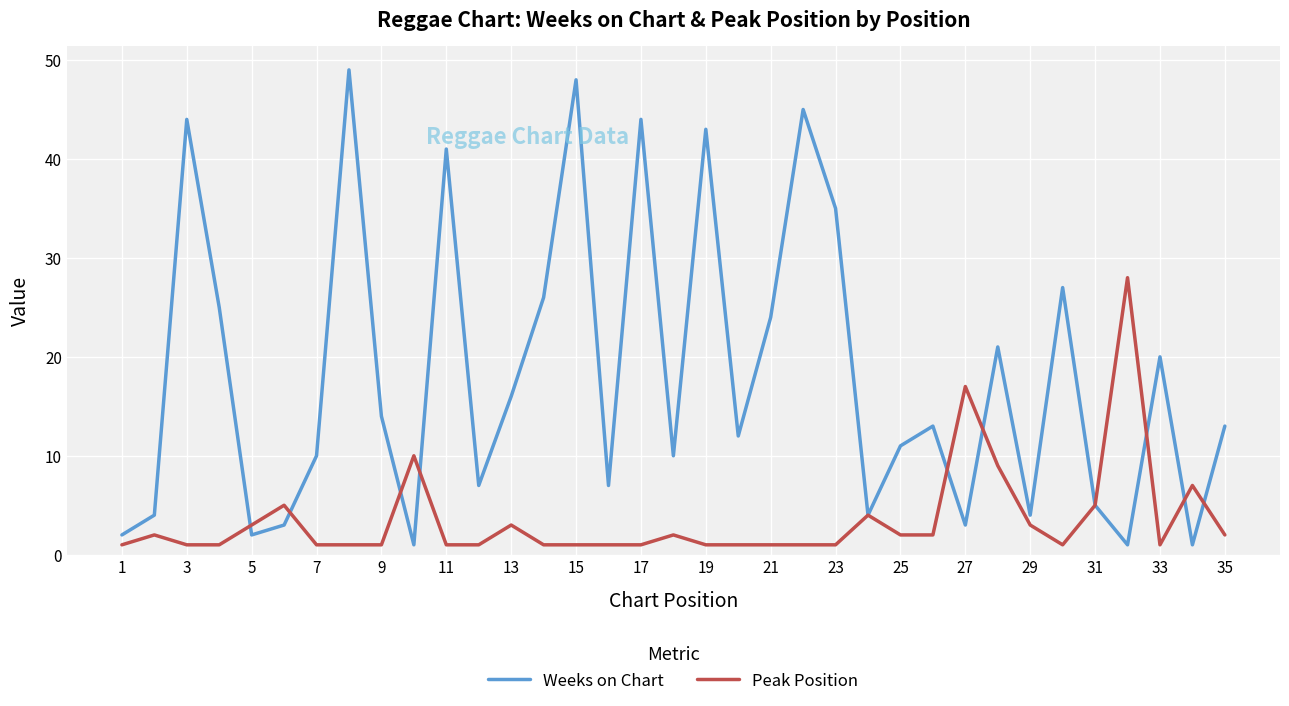

Reading right to left, list all the values displayed in this chart.

Weeks on Chart: 13	1	20	1	5	27	4	21	3	13	11	4	35	45	24	12	43	10	44	7	48	26	16	7	41	1	14	49	10	3	2	25	44	4	2
Peak Position: 2	7	1	28	5	1	3	9	17	2	2	4	1	1	1	1	1	2	1	1	1	1	3	1	1	10	1	1	1	5	3	1	1	2	1